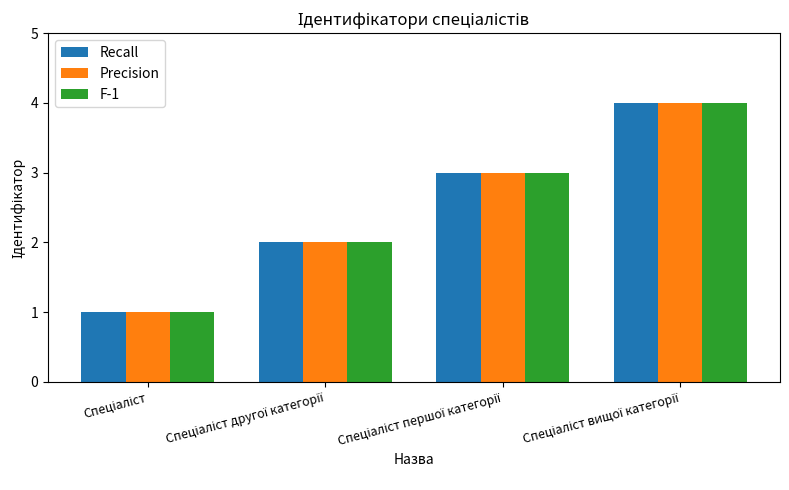

Are the bars horizontal?

No